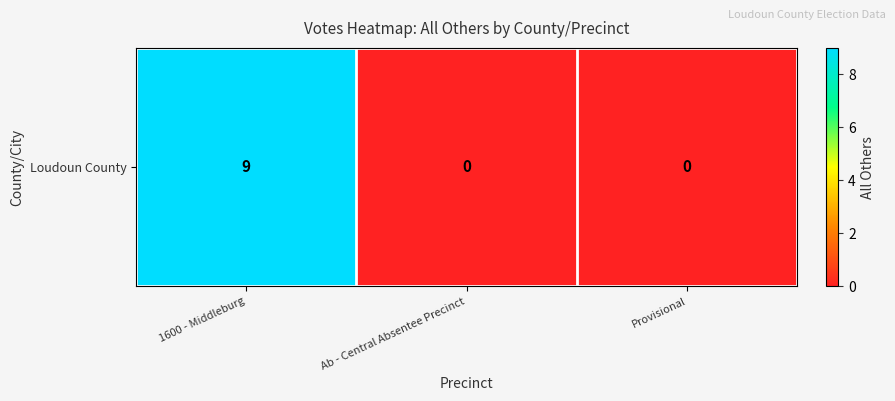

Reading left to right, list all the values displayed in this chart.

1600 - Middleburg=9	Ab - Central Absentee Precinct=0	Provisional=0